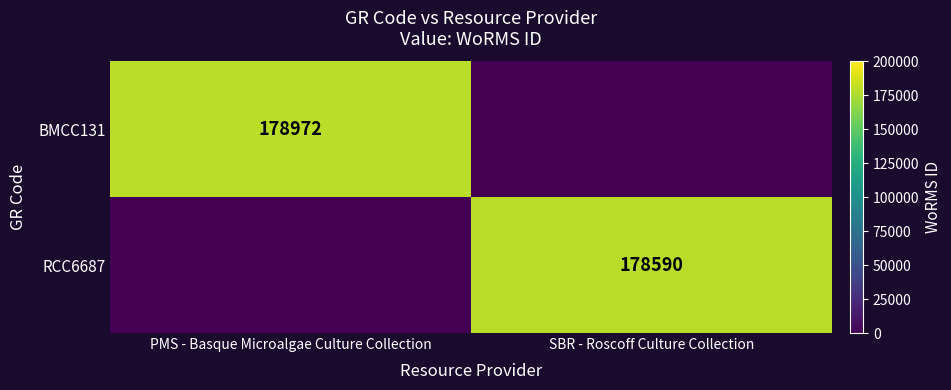

True or false: BMCC131 has a value of 178972 at PMS - Basque Microalgae Culture Collection.

True